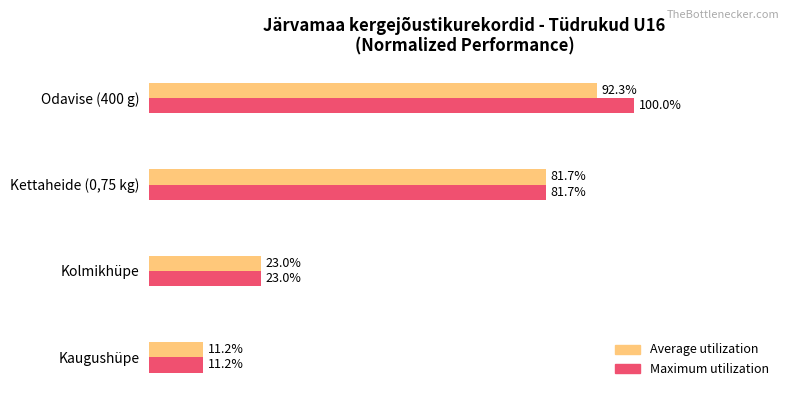

Which series has the widest spread of values?

Maximum utilization